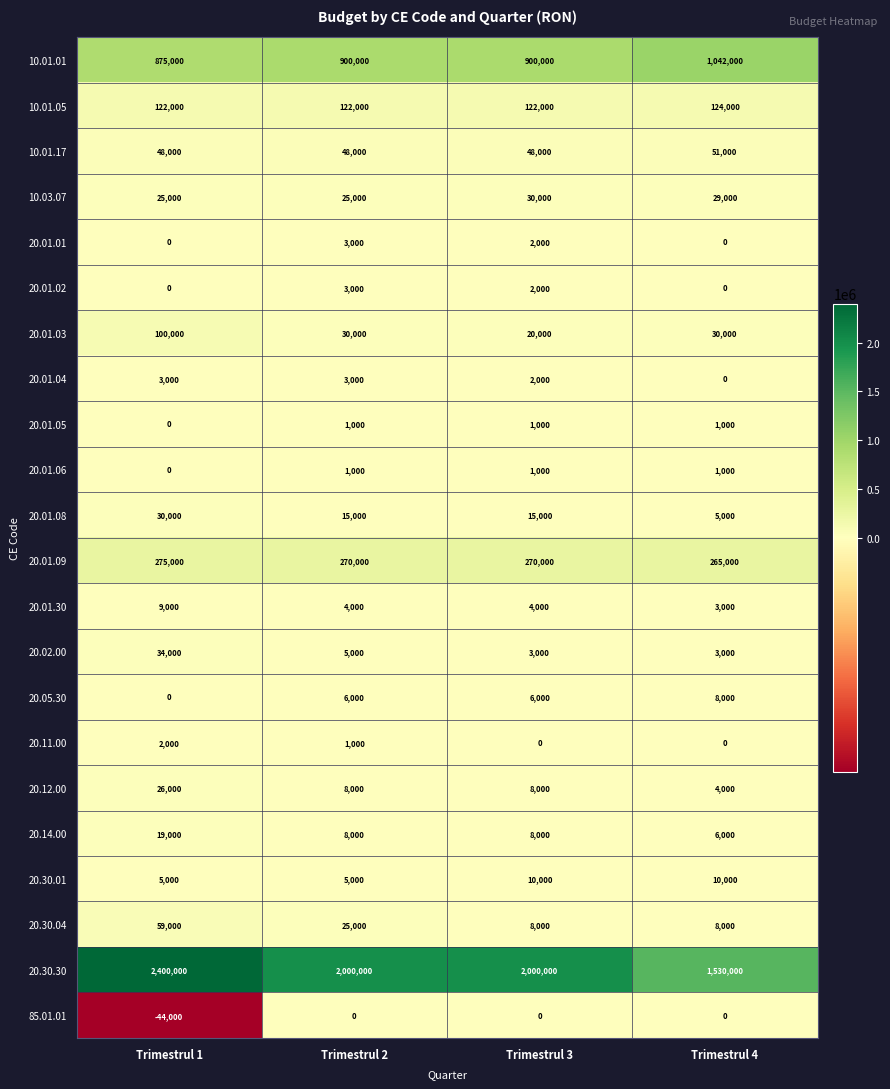

Which label corresponds to the largest value in the chart?

Trimestrul 1